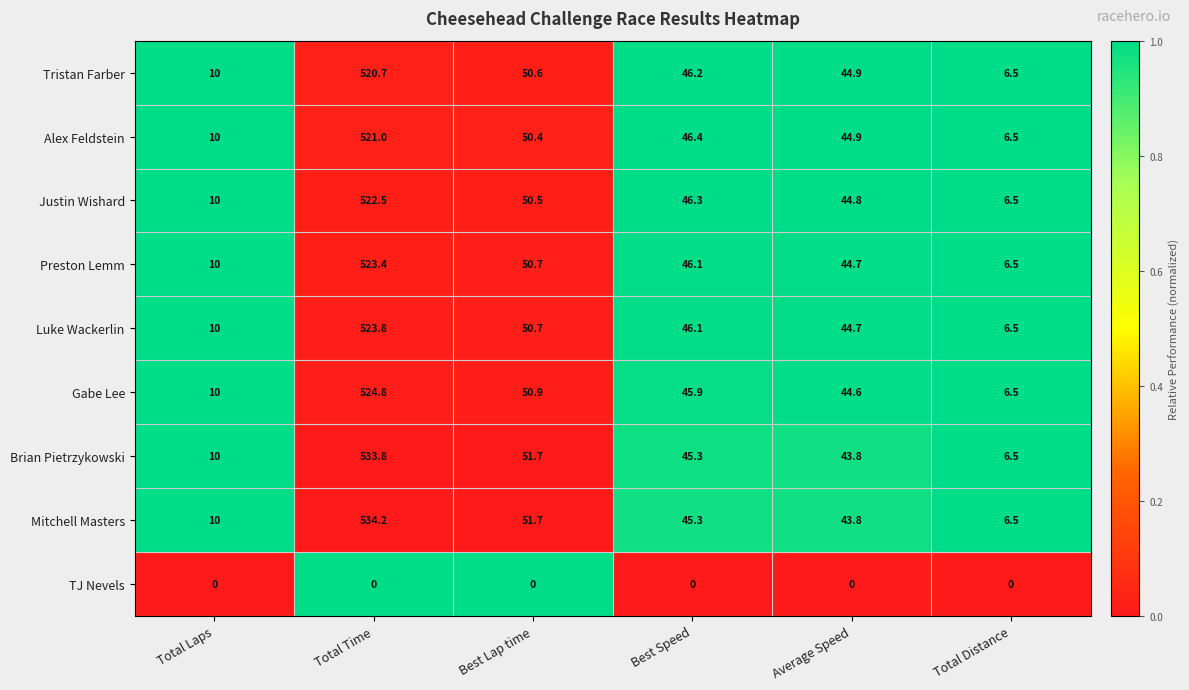

Is it true that Mitchell Masters equals 70.8 at Best Lap time?

False